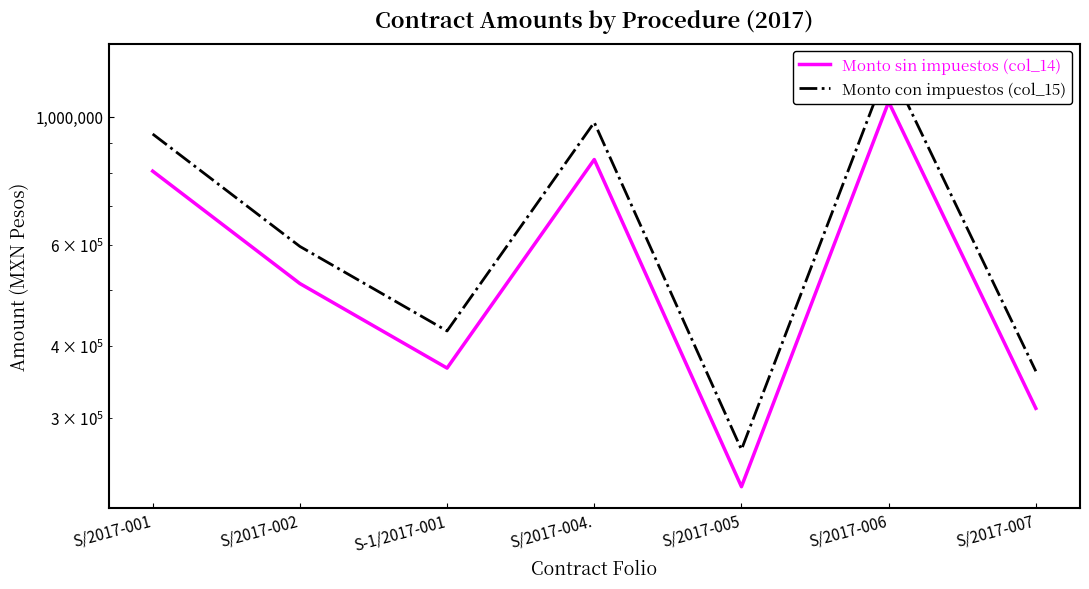

What is the highest value of the Monto con impuestos (col_15) series?

1232103.3